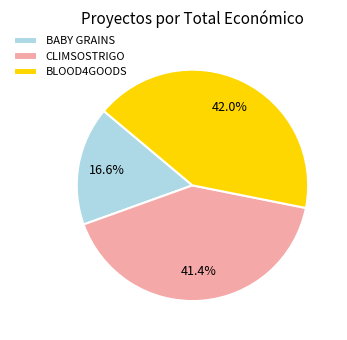

How many segments does this pie chart have?

3